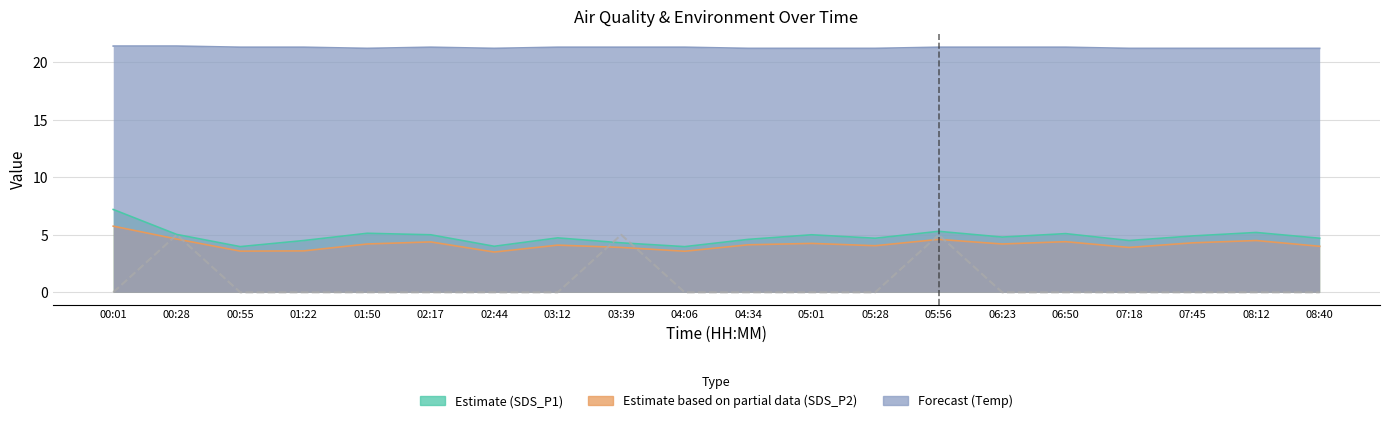

What position from the right is 01:22?

17